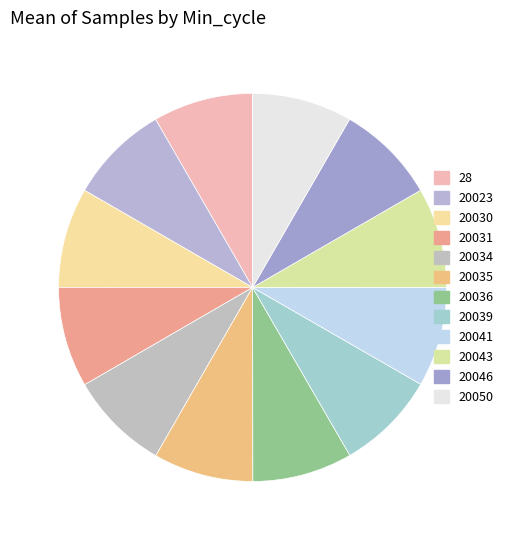

Is it true that 20050 is 20% of the pie?

False